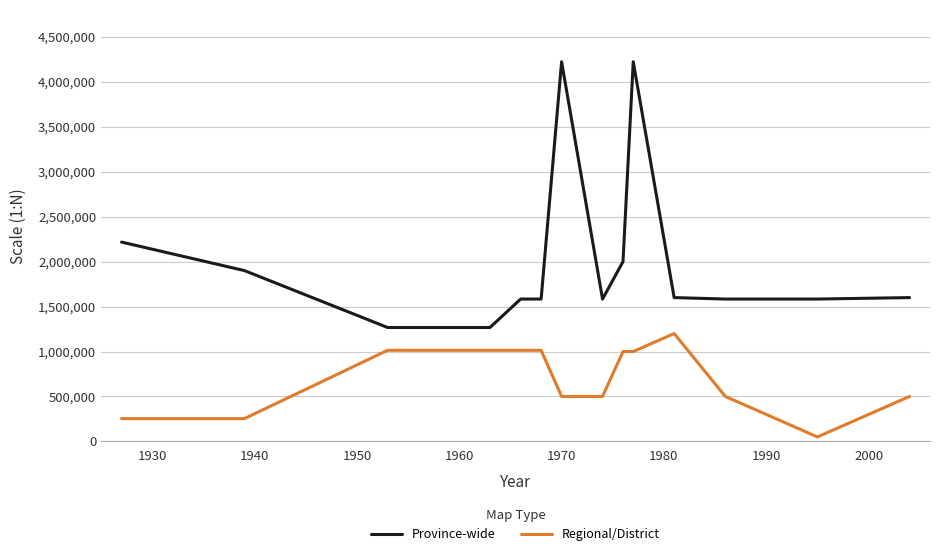

Which series has the largest total across all categories?

Province-wide